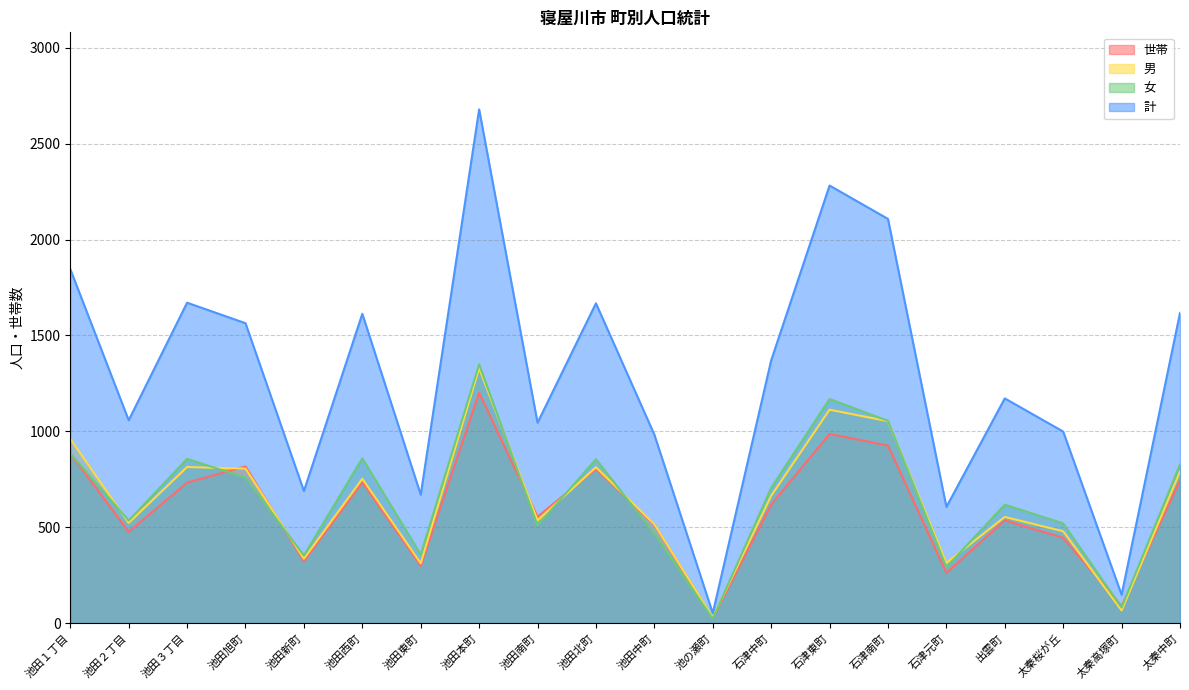

What is the label of the 18th point from the right?

池田３丁目